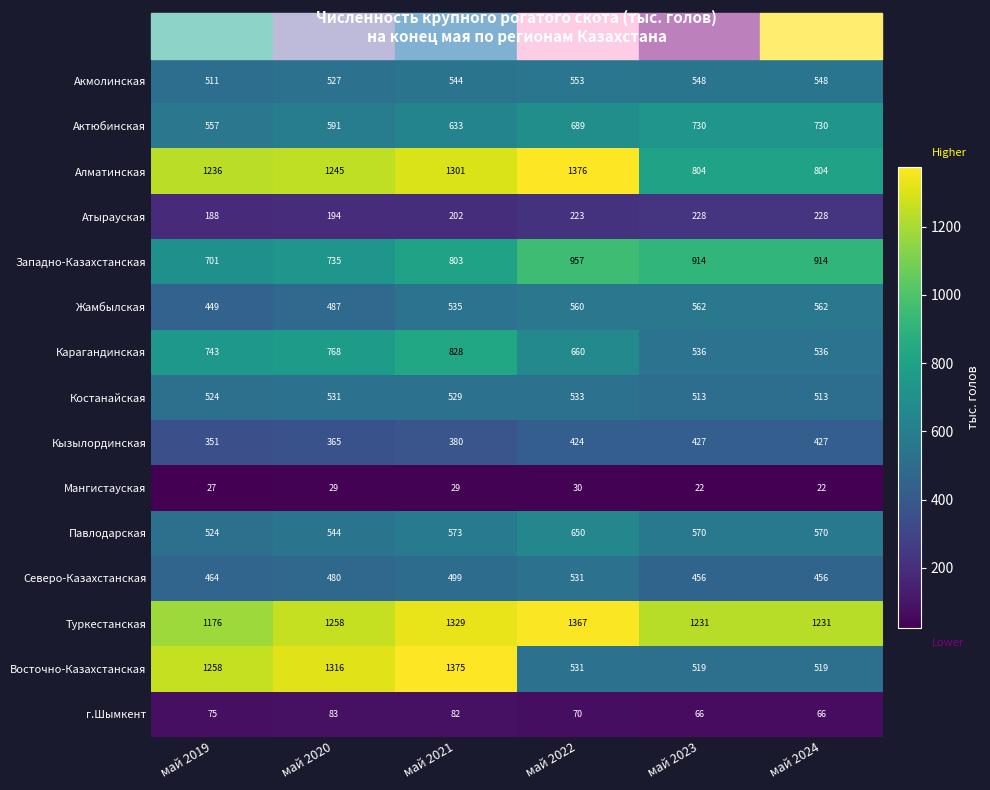

Between май 2020 and май 2024, which series saw the biggest shift?

Восточно-Казахстанская